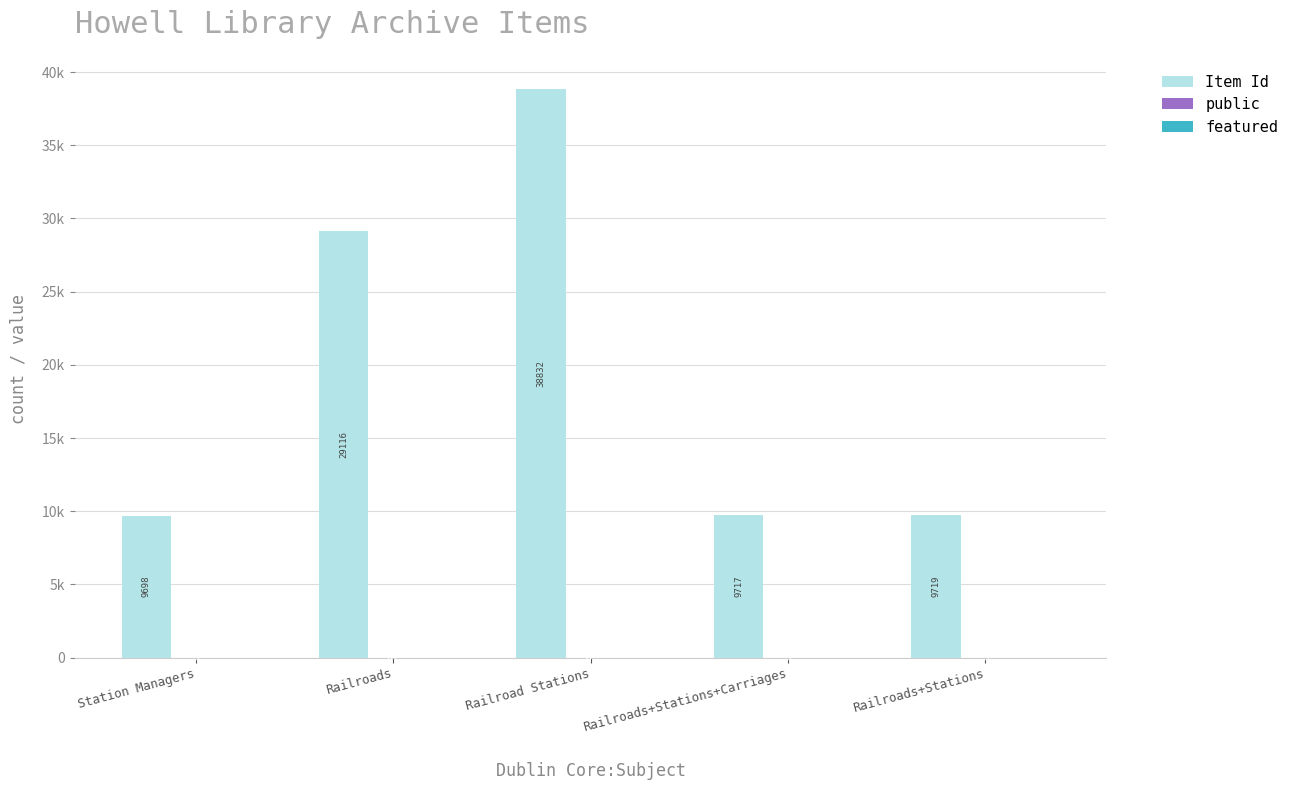

Reading left to right, what are all the values shown in this chart?

Item Id: Station Managers=9698	Railroads=29116	Railroad Stations=38832	Railroads+Stations+Carriages=9717	Railroads+Stations=9719
public: Station Managers=1	Railroads=3	Railroad Stations=4	Railroads+Stations+Carriages=1	Railroads+Stations=1
featured: Station Managers=0	Railroads=0	Railroad Stations=0	Railroads+Stations+Carriages=0	Railroads+Stations=0